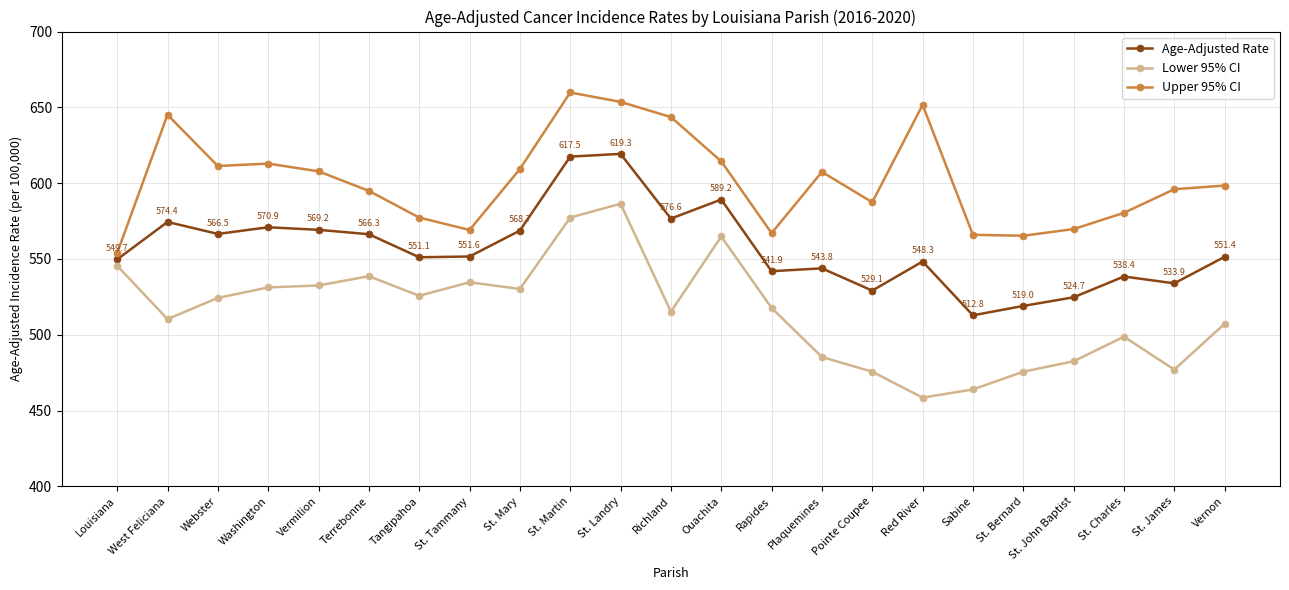

Rank the series by their maximum value, from highest to lowest.

Upper 95% CI, Age-Adjusted Rate, Lower 95% CI